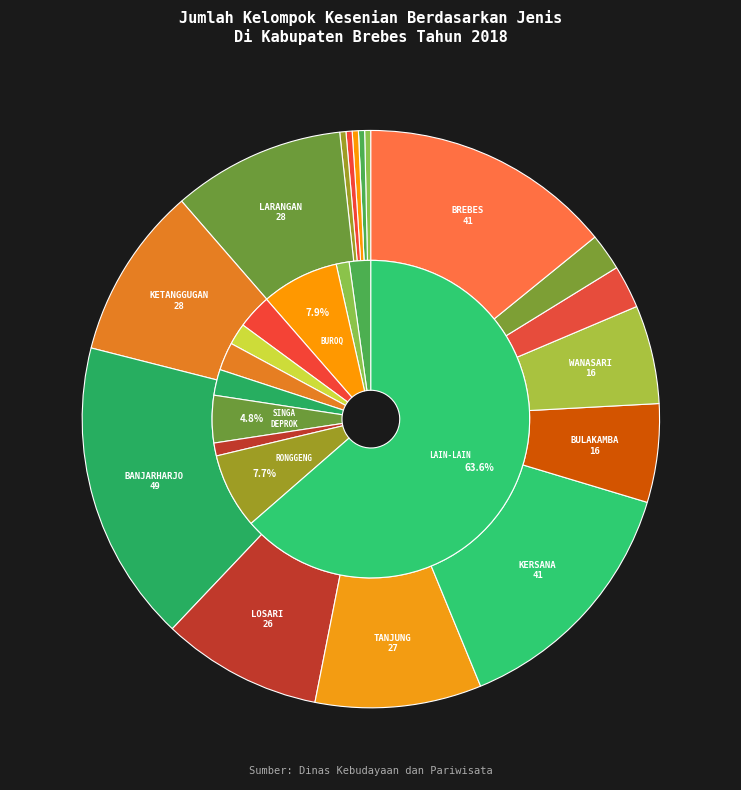

How many segments does this pie chart have?

17